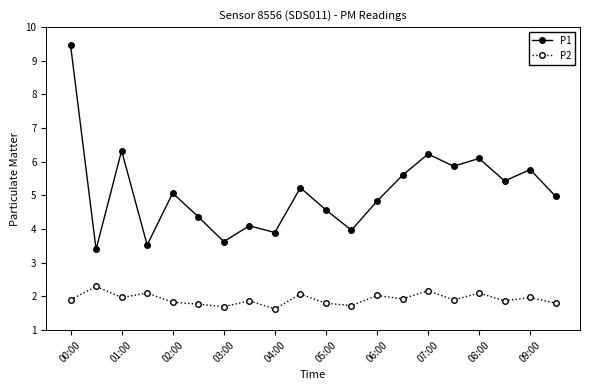

How many distinct data groups are displayed?

2